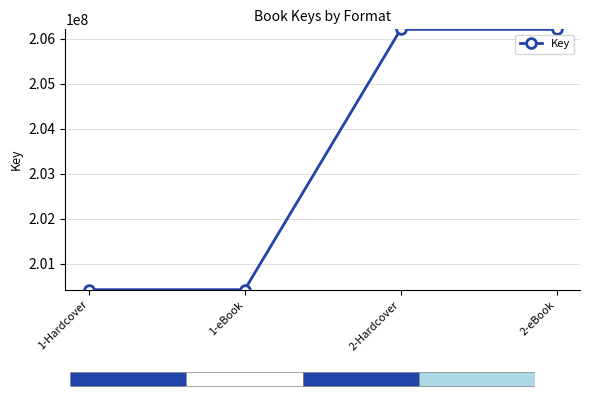

Reading left to right, transcribe all the data shown in this chart.

200423318	200423318	206203604	206203604